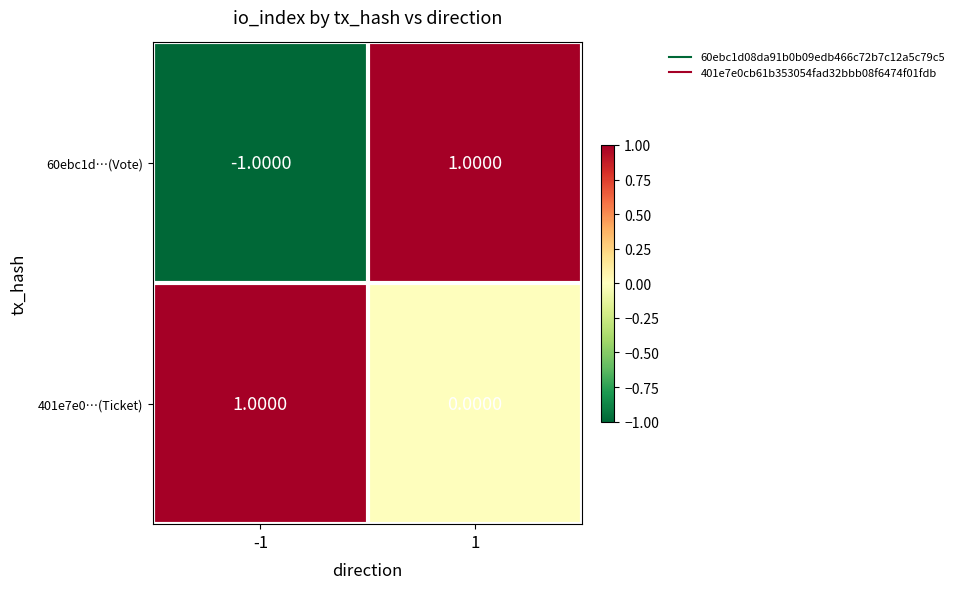

How many positive values does the 60ebc1d…(Vote) series have?

1